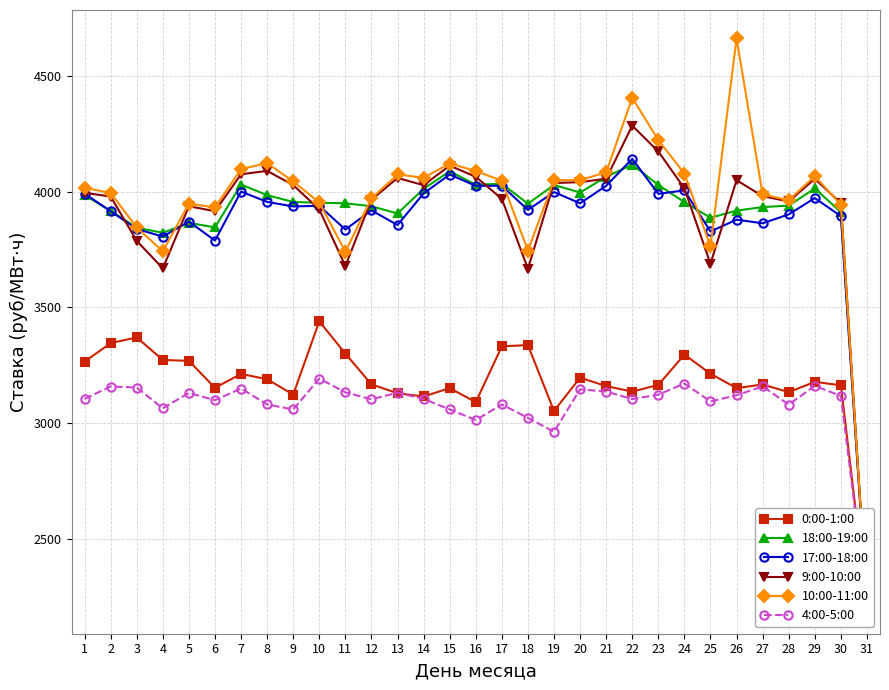

What is the value of the 10:00-11:00 point at the 15th from the left?

4121.1